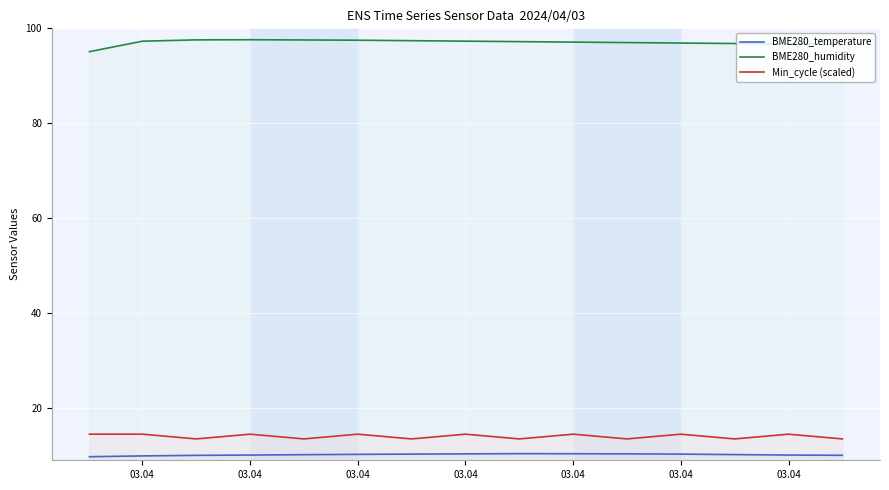

Reading left to right, list all the values displayed in this chart.

BME280_temperature: 9.8	9.9	10.0	10.1	10.2	10.2	10.3	10.3	10.4	10.4	10.3	10.3	10.2	10.1	10.1
BME280_humidity: 95.1	97.3	97.6	97.6	97.5	97.5	97.4	97.3	97.2	97.1	97.0	96.9	96.8	96.7	96.6
Min_cycle (scaled): 14.5	14.5	13.5	14.5	13.5	14.5	13.5	14.5	13.5	14.5	13.5	14.5	13.5	14.5	13.5